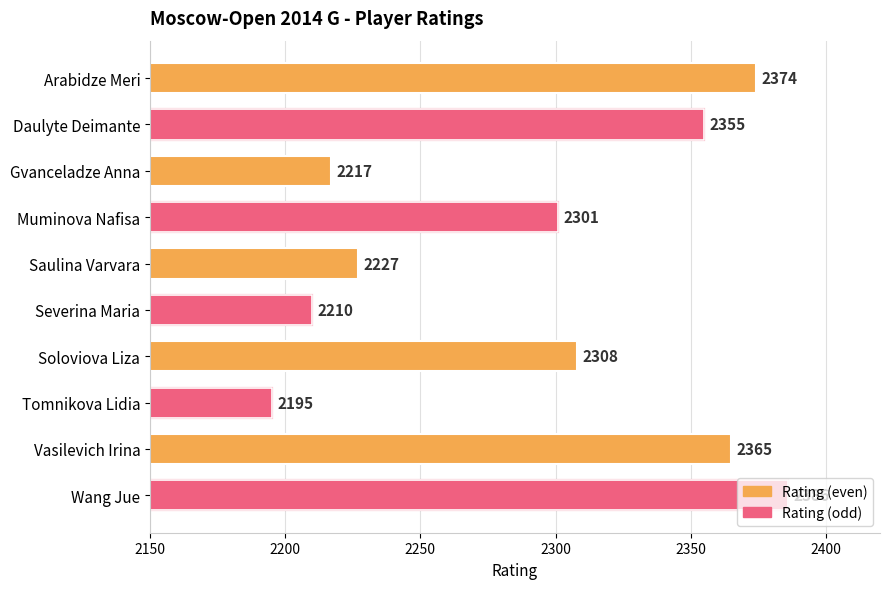

What is the label of the 1st bar from the top?

Arabidze Meri